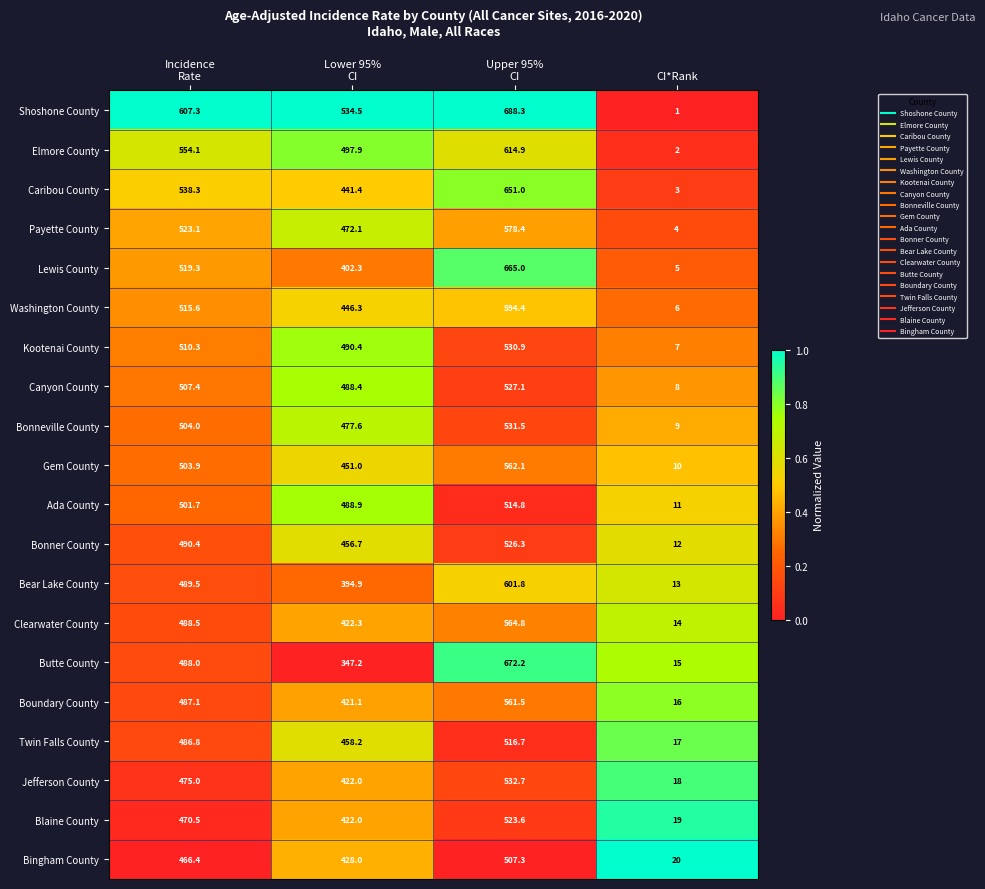

Which series changed the most between Incidence
Rate and Lower 95%
CI?

Butte County